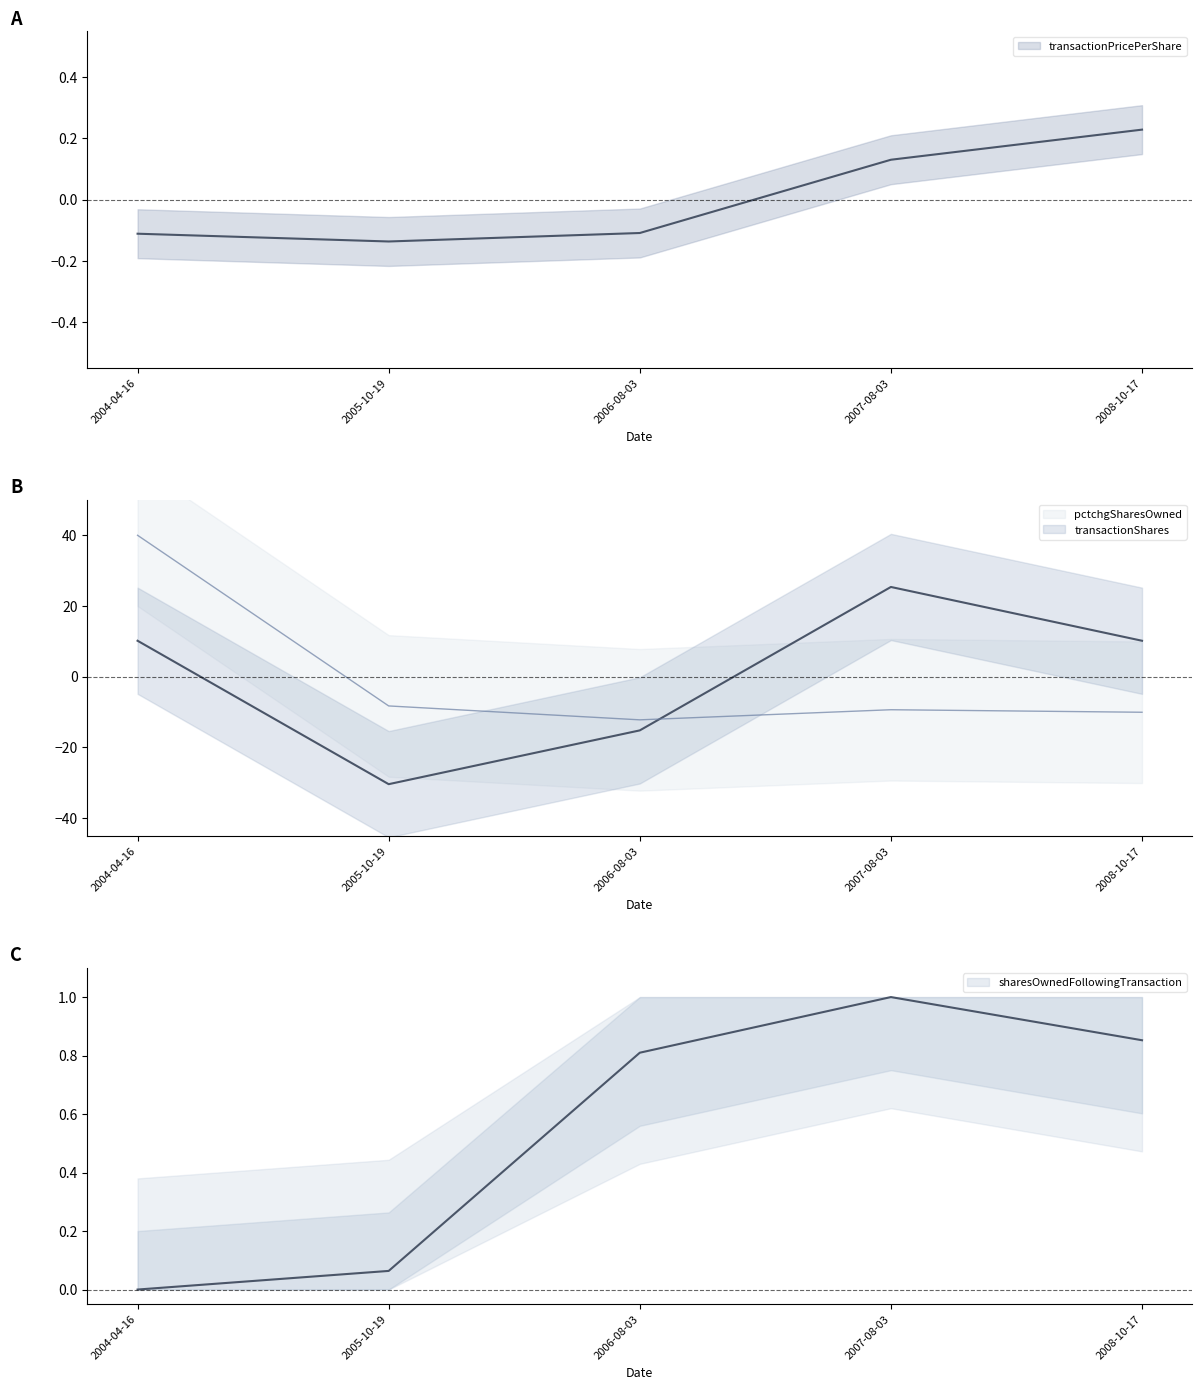

Which series has the largest total across all categories?

sharesOwnedFollowingTransaction